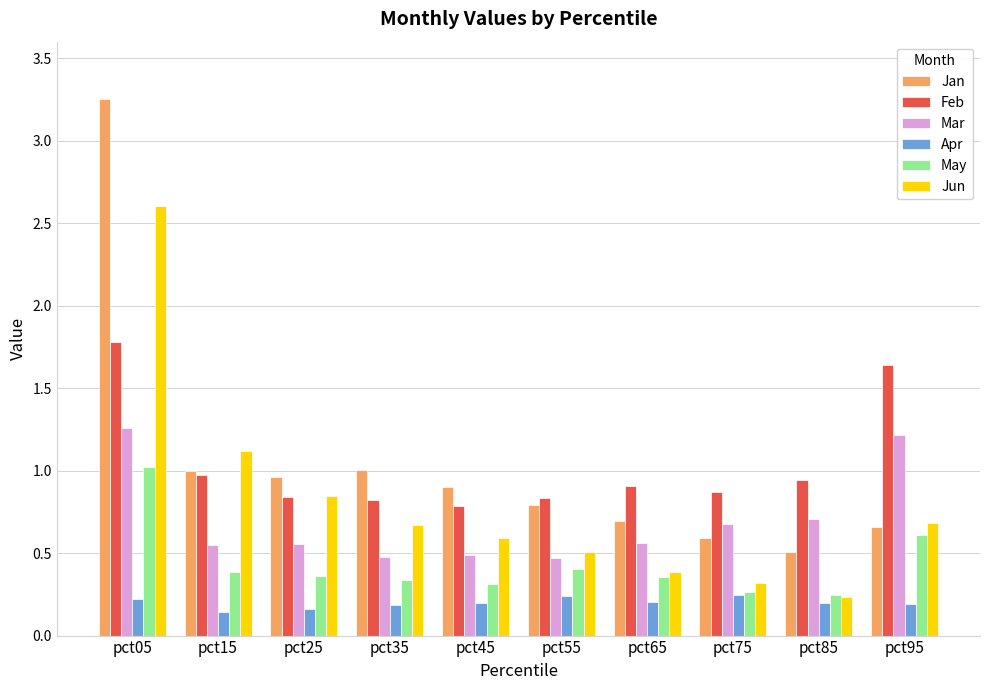

How many groups of bars are there?

10